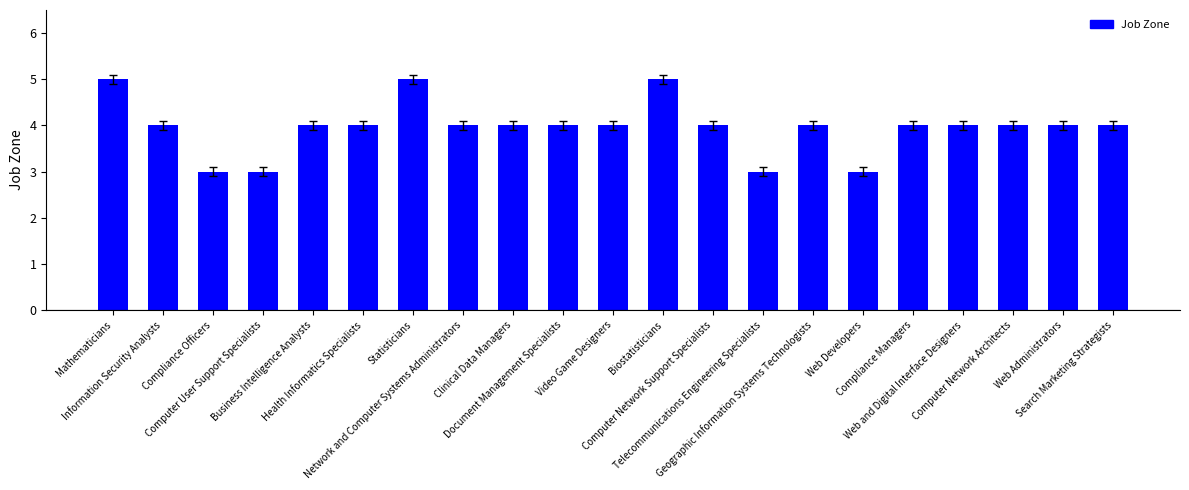

How many data points does each series have?

21